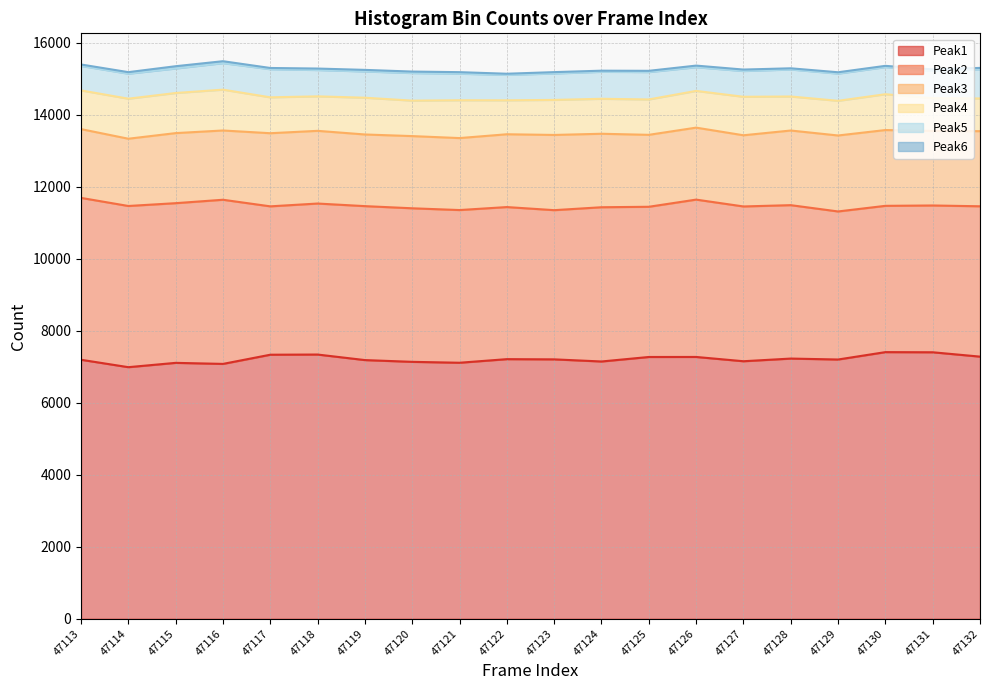

At which label does Peak4 first exceed 995?

47113